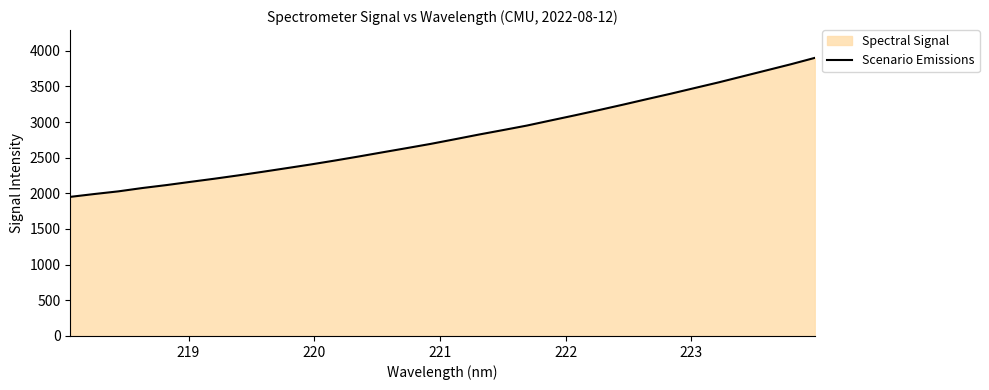

Reading right to left, extract all data points from this chart.

3899.1	3809.6	3725.1	3640.8	3556.4	3477.0	3397.1	3320.6	3242.7	3167.1	3093.7	3022.1	2949.9	2886.3	2823.9	2758.2	2693.5	2634.1	2575.6	2516.5	2459.3	2404.5	2353.0	2301.9	2252.1	2205.2	2160.9	2115.8	2074.6	2027.7	1990.4	1950.5